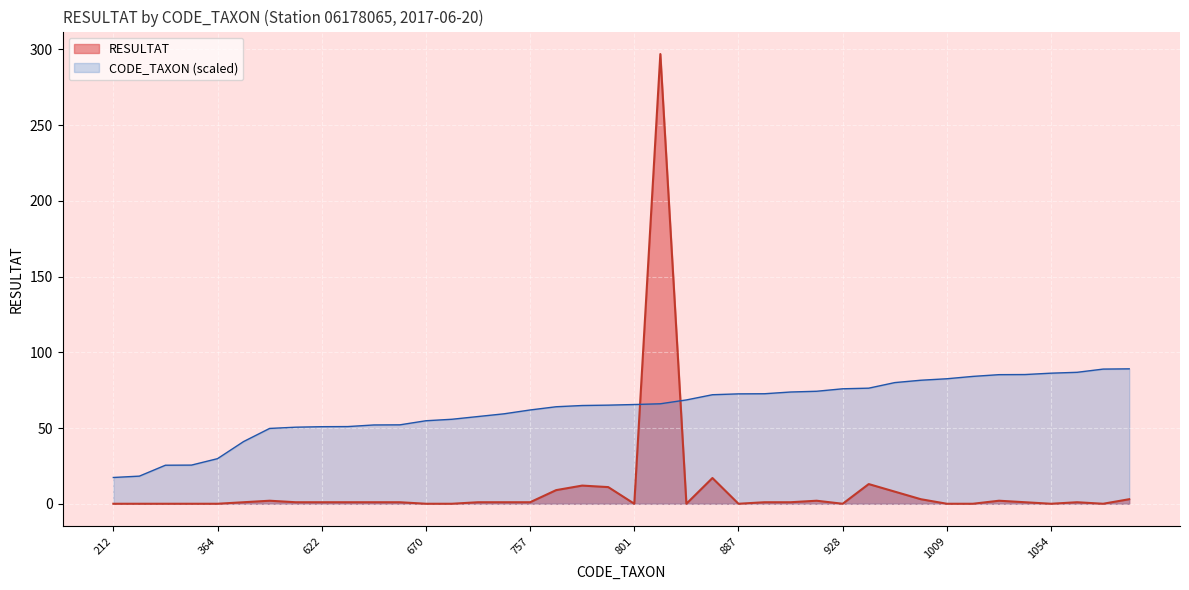

What is the difference between the RESULTAT values at 997 and 793?

9.0